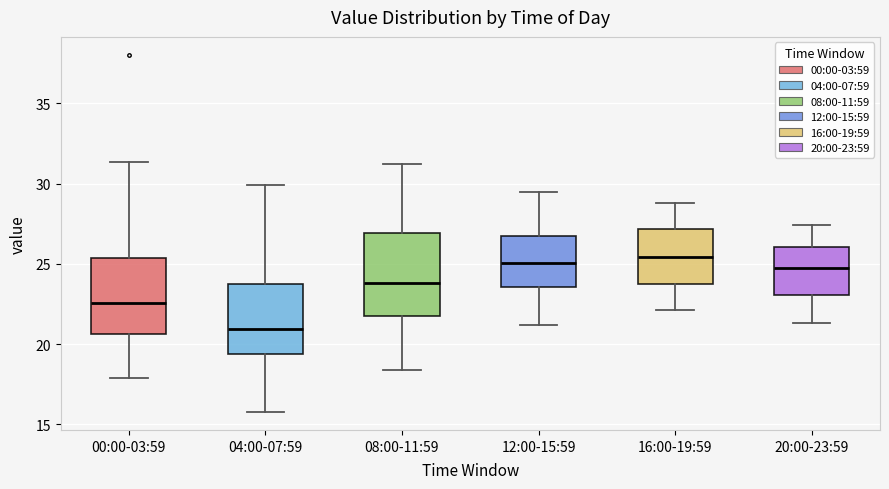

Where is the upper edge of the box for 04:00-07:59 on the y-axis? The values are not printed on the chart, so give them approximately, as read against the axis.

24.0